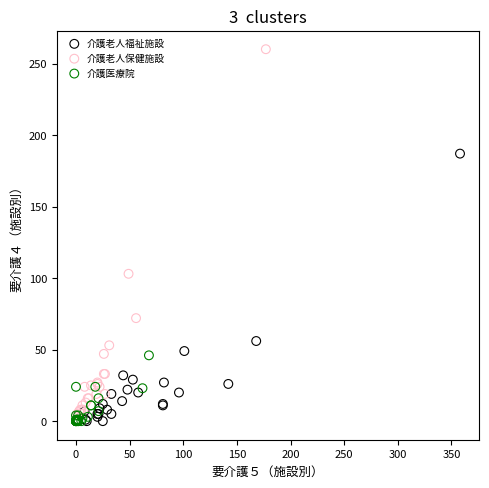

Which series has the widest spread of Y values?

介護老人保健施設